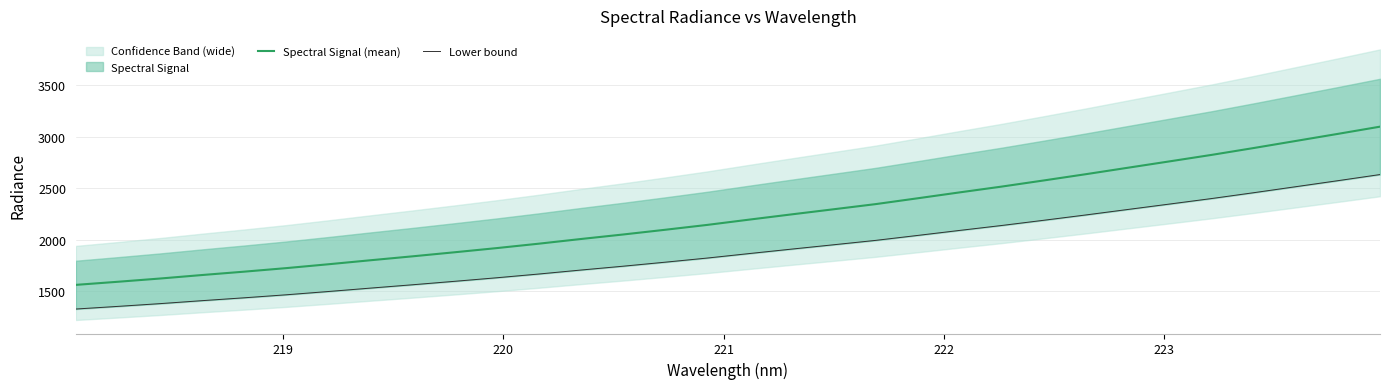

True or false: Lower bound and Spectral Signal (mean) intersect in this chart.

False